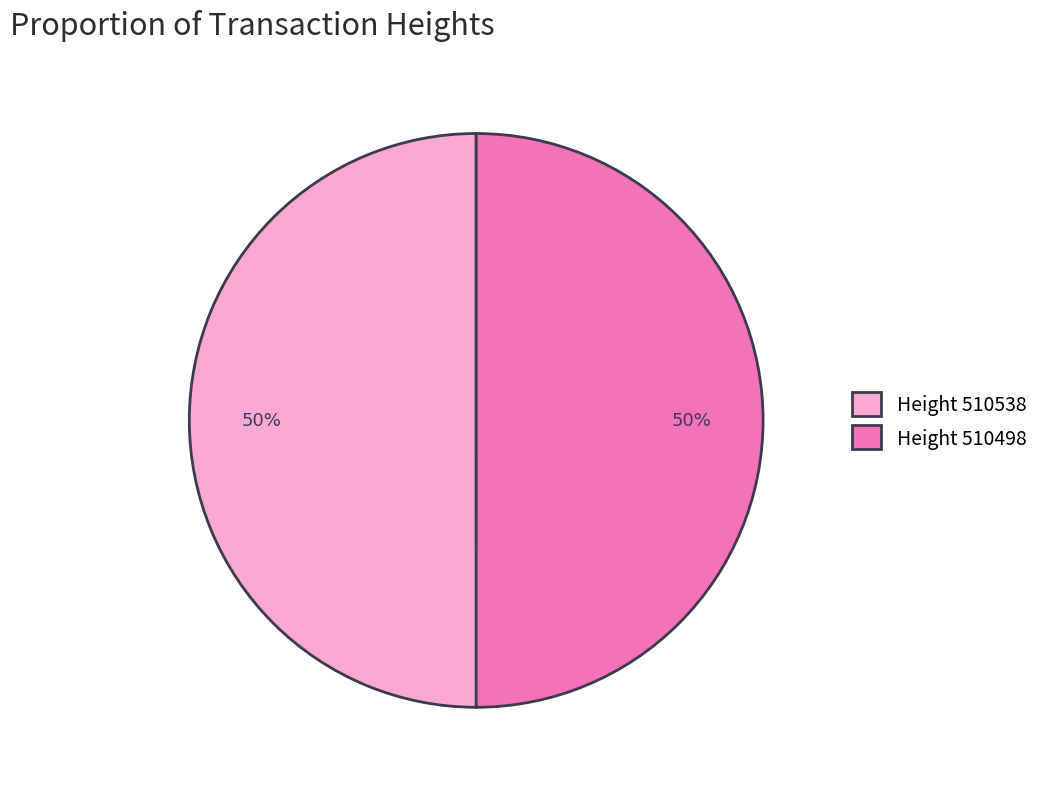

To the nearest percent, what is the average slice percentage?

50%